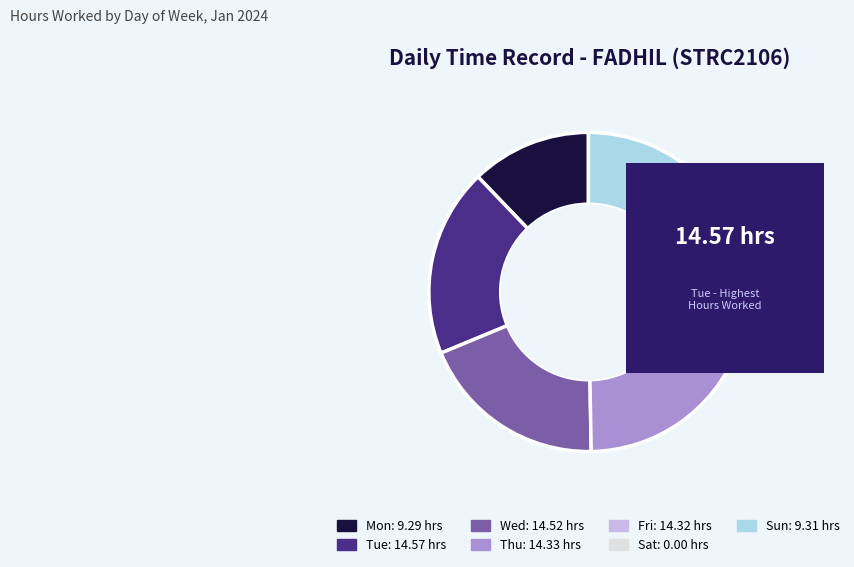

The Sun slice represents 22% of the pie. True or false?

False